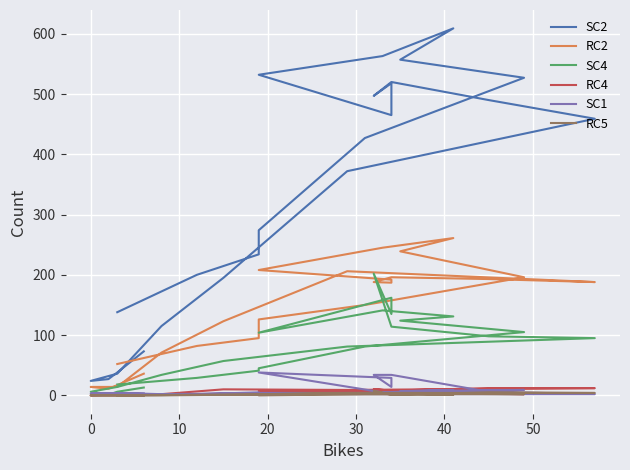

What is the average value of the SC4 series?

77